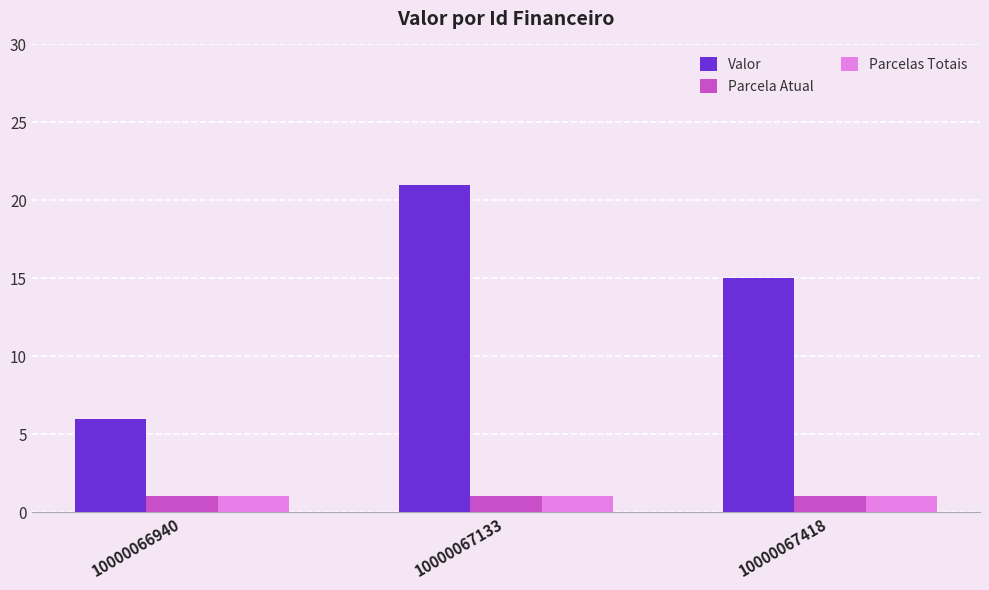

Reading left to right, extract all data points from this chart.

Valor: 6	21	15
Parcela Atual: 1	1	1
Parcelas Totais: 1	1	1